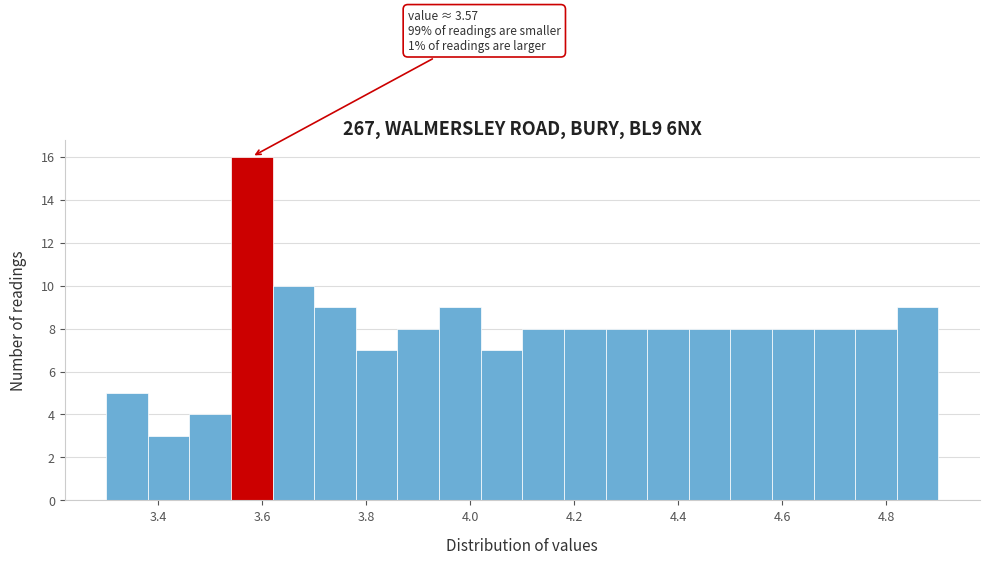

Which range on the x-axis has the tallest bar?

3.54 to 3.62